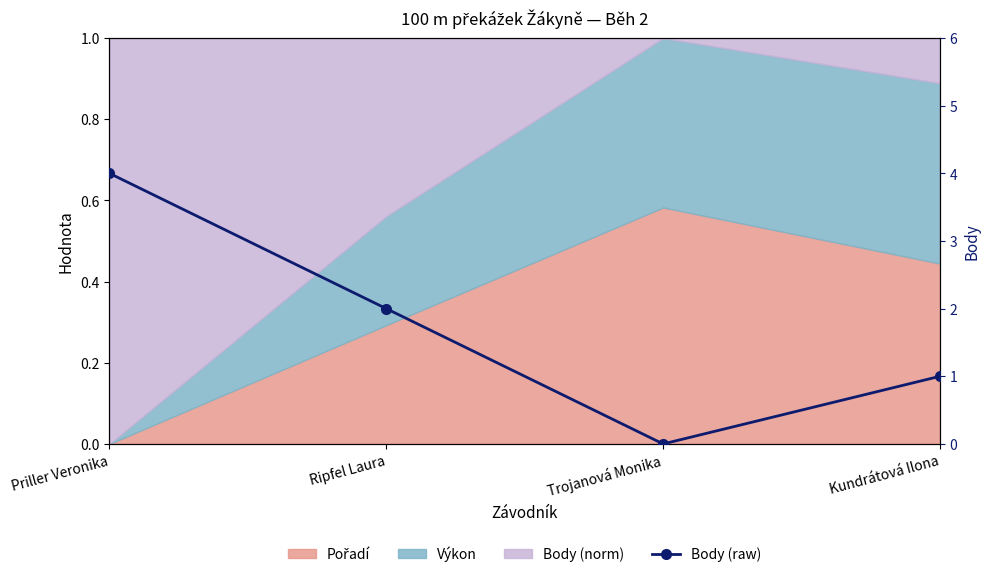

True or false: there are more than 1 points higher than both neighbors.

False